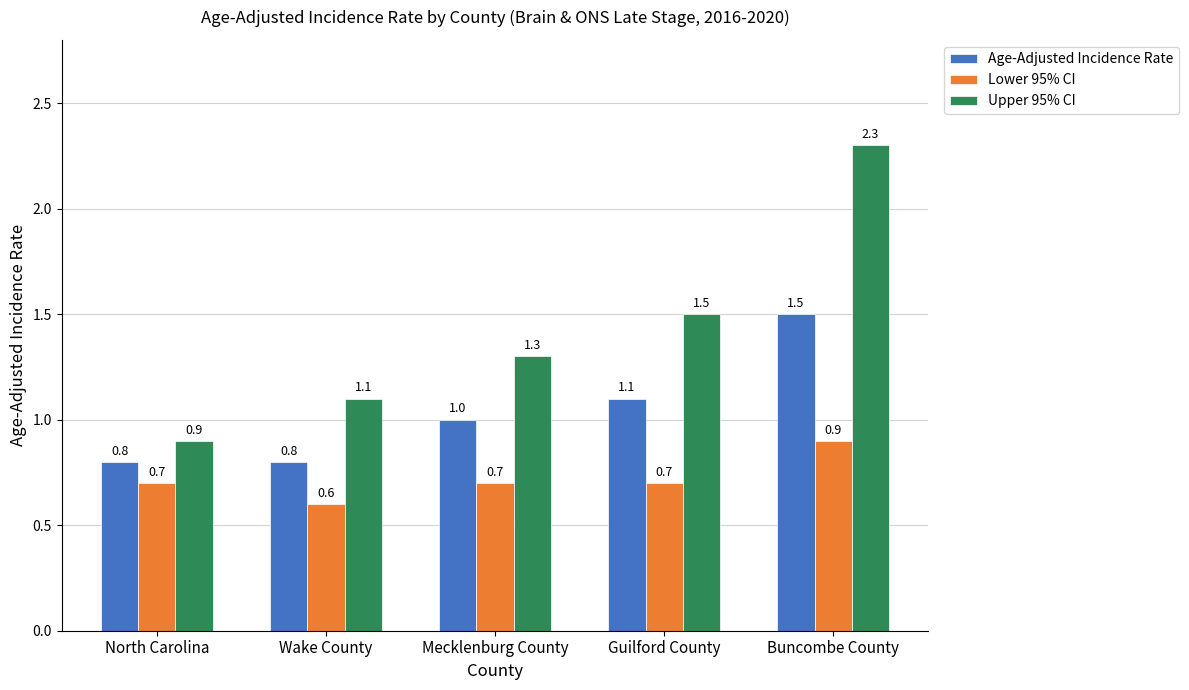

Reading left to right, extract all data points from this chart.

Age-Adjusted Incidence Rate: 0.8	0.8	1.0	1.1	1.5
Lower 95% CI: 0.7	0.6	0.7	0.7	0.9
Upper 95% CI: 0.9	1.1	1.3	1.5	2.3